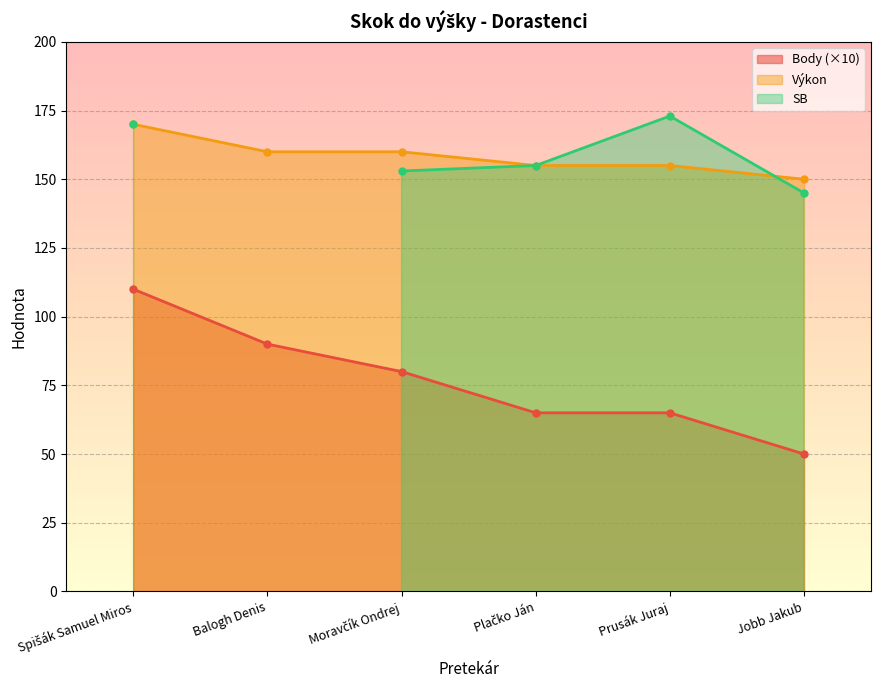

True or false: Výkon and Body (×10) intersect in this chart.

False